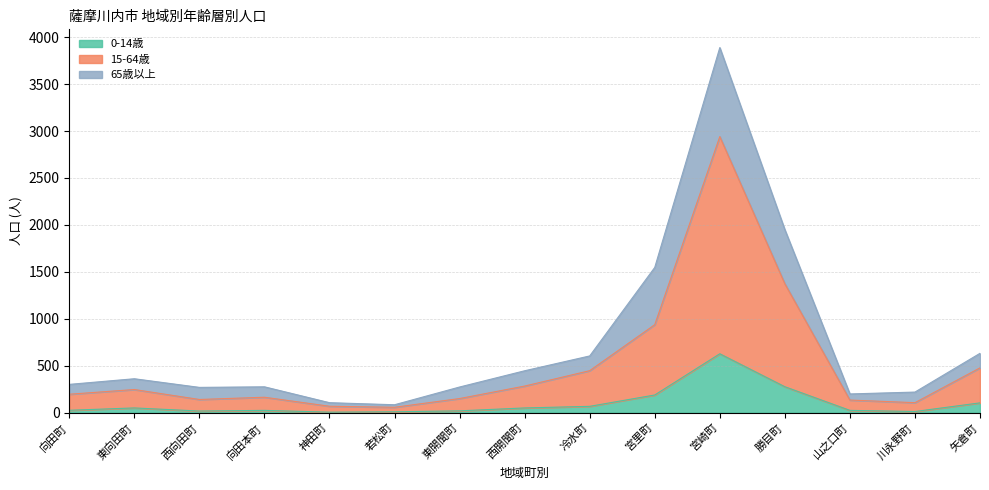

At which category is the sum across all series the highest?

宮崎町